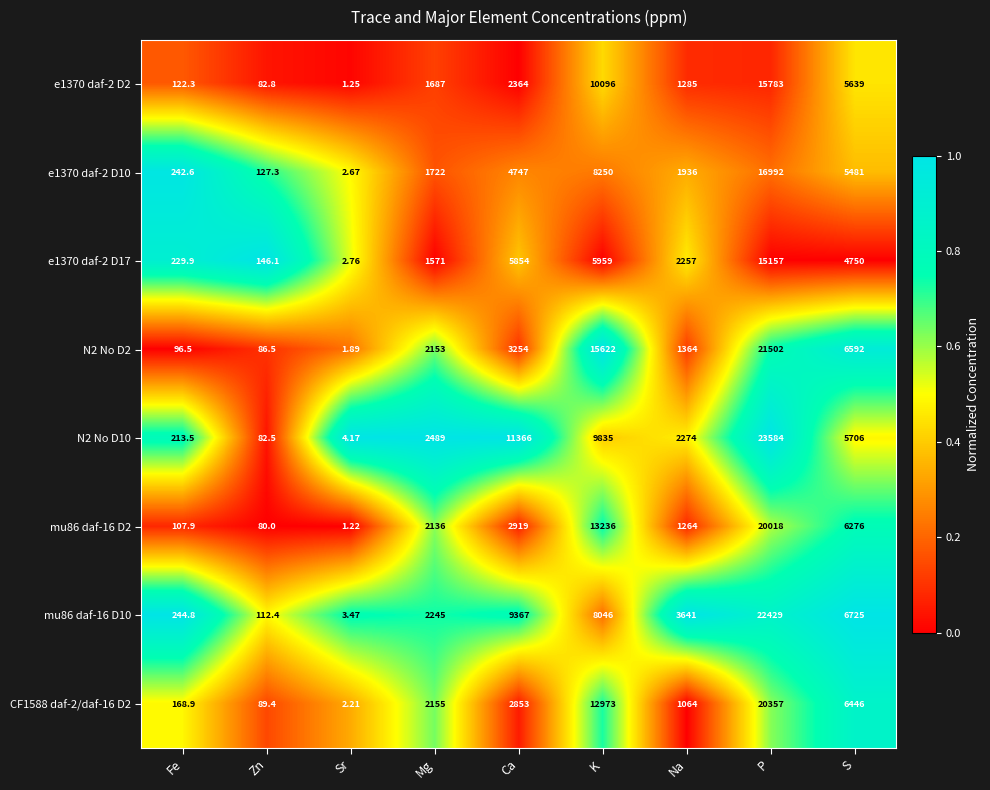

How many series are shown in this chart?

8